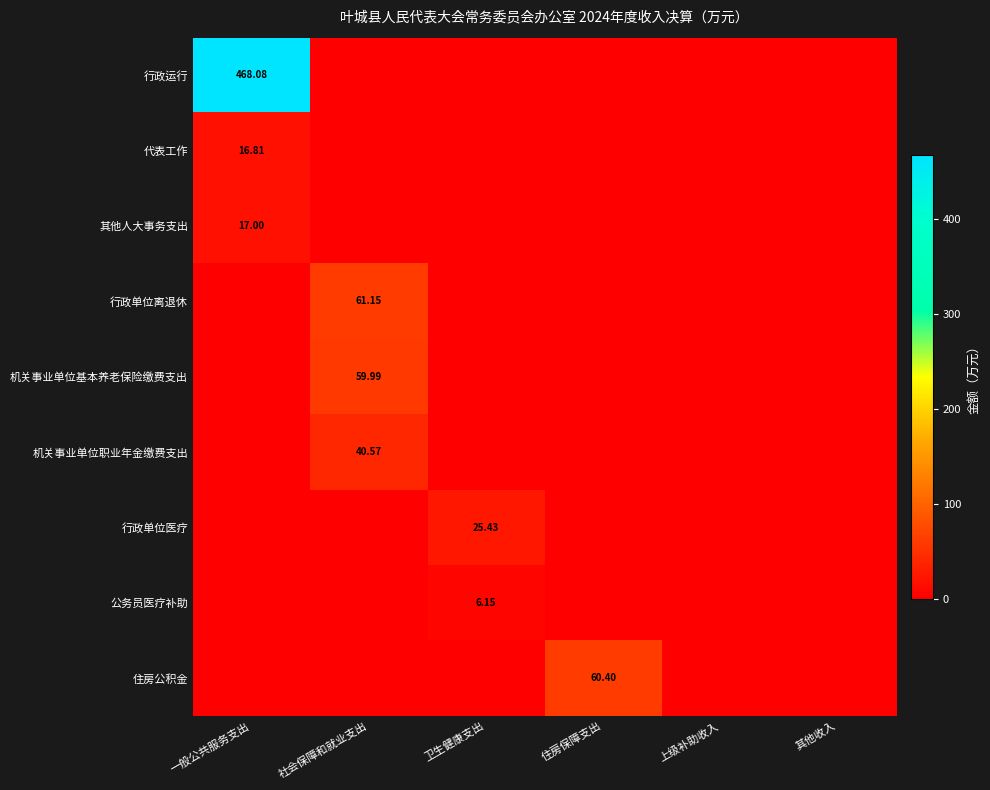

What is the difference between the highest and lowest values at 卫生健康支出?

25.4